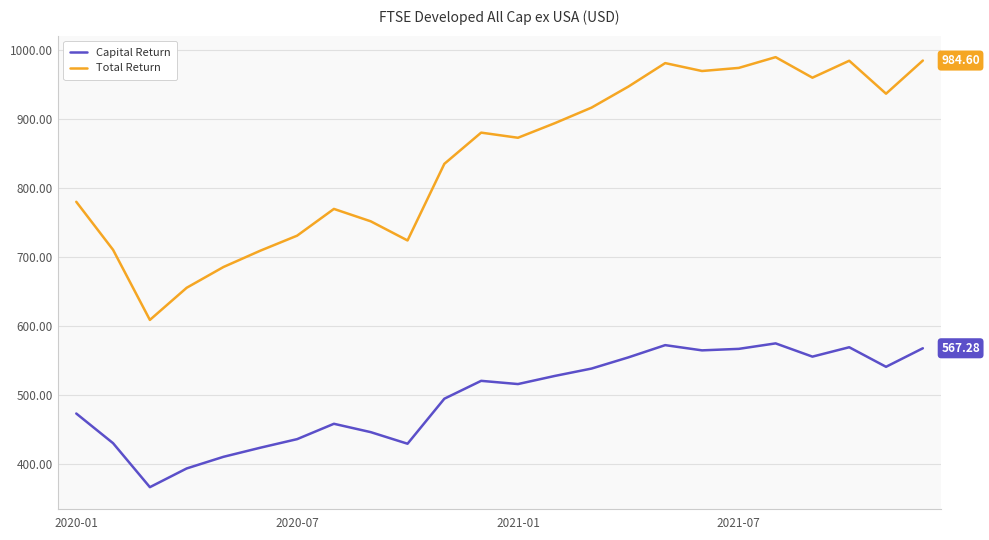

Which series has the largest range (max minus min)?

Total Return